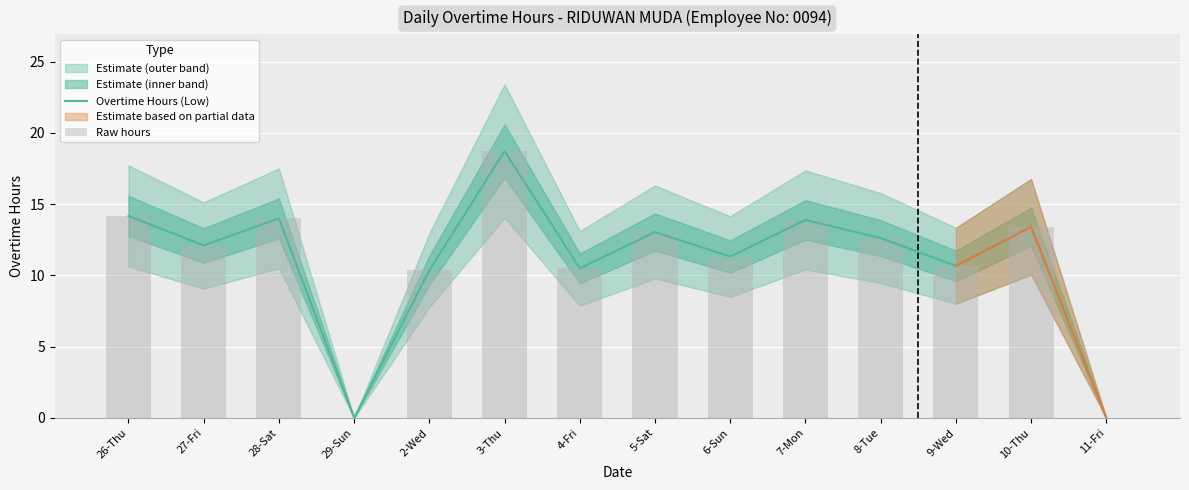

What is the average value of the Overtime Hours (Low) series?

11.1